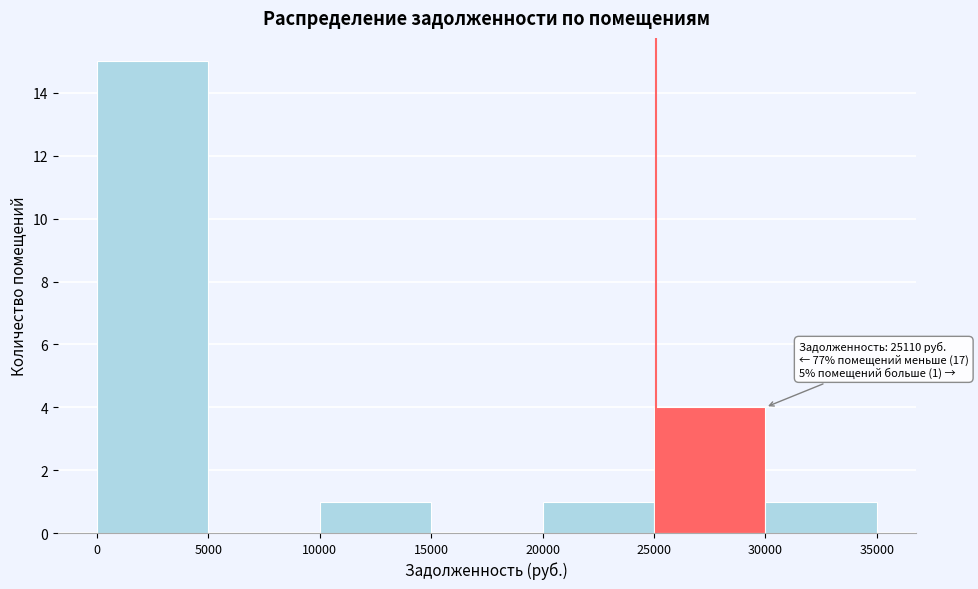

Which range on the x-axis has the tallest bar?

0 to 5000